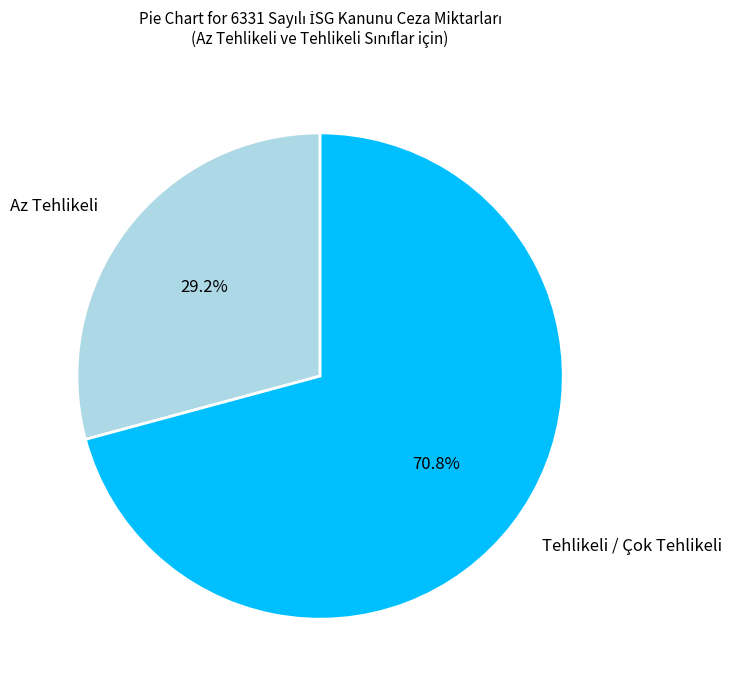

Does any single category account for the majority?

Yes